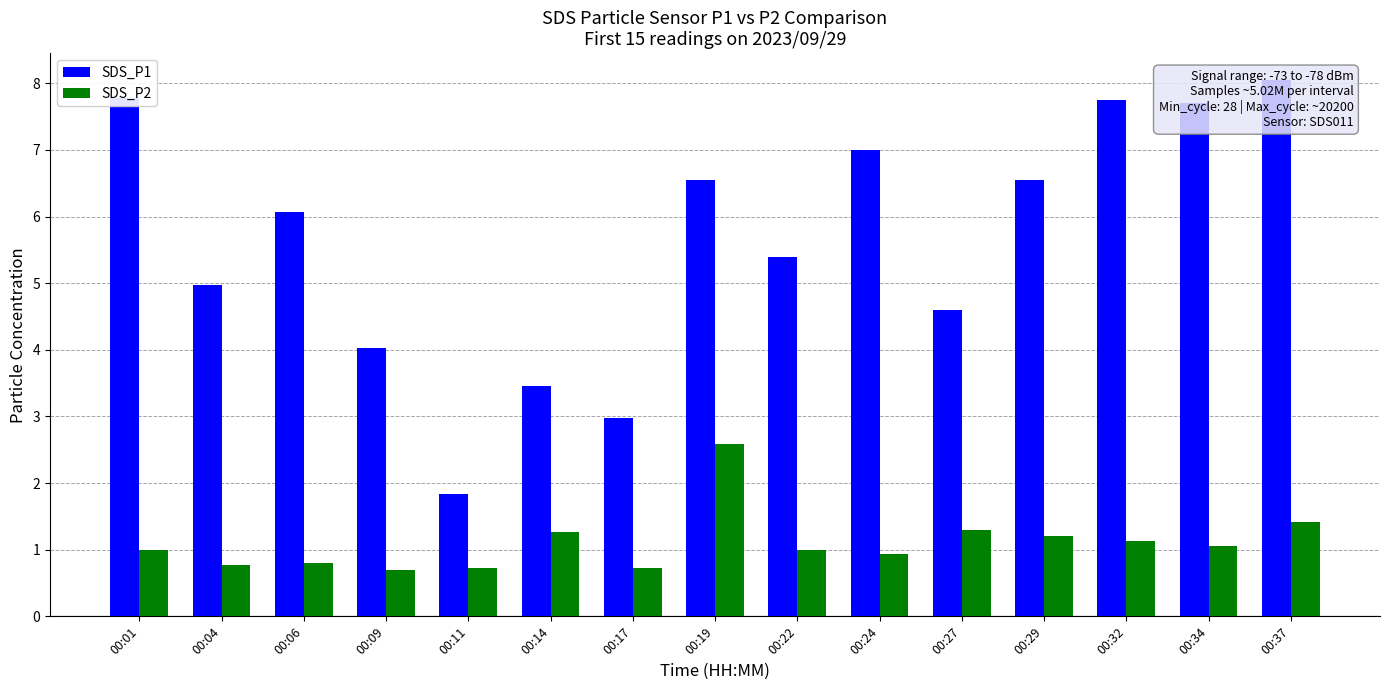

List the labels in order of SDS_P1 value, smallest first.

00:11, 00:17, 00:14, 00:09, 00:27, 00:04, 00:22, 00:06, 00:19, 00:29, 00:24, 00:34, 00:32, 00:01, 00:37